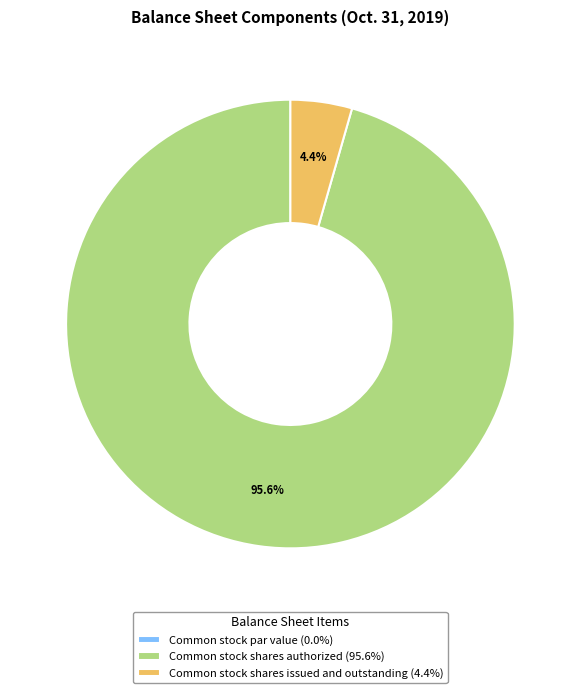

Which has a higher value, Common stock shares issued and outstanding (4.4%) or Common stock shares authorized (95.6%)?

Common stock shares authorized (95.6%)